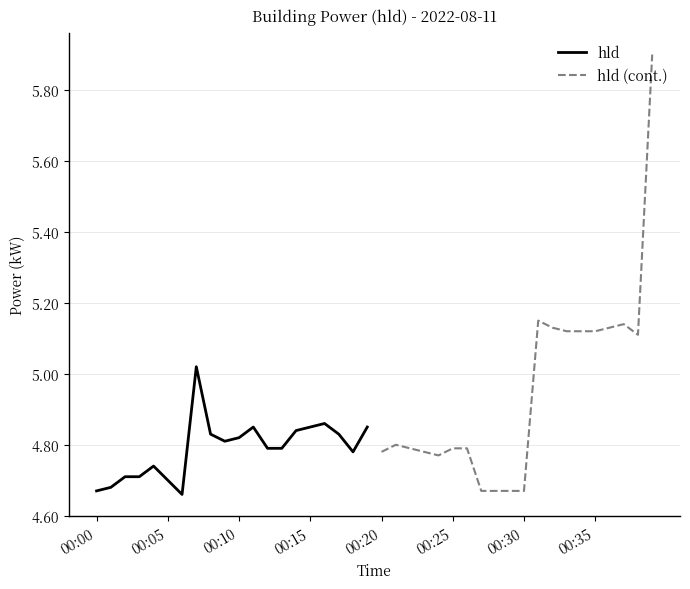

Which series has the widest spread of values?

hld (cont.)